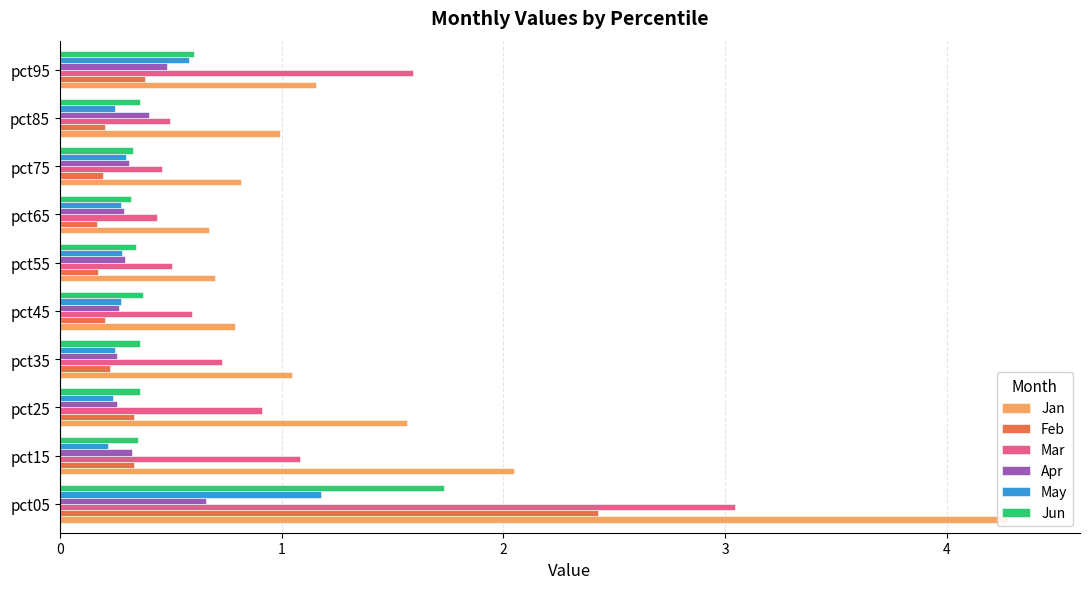

Count the number of categories in the chart.

10